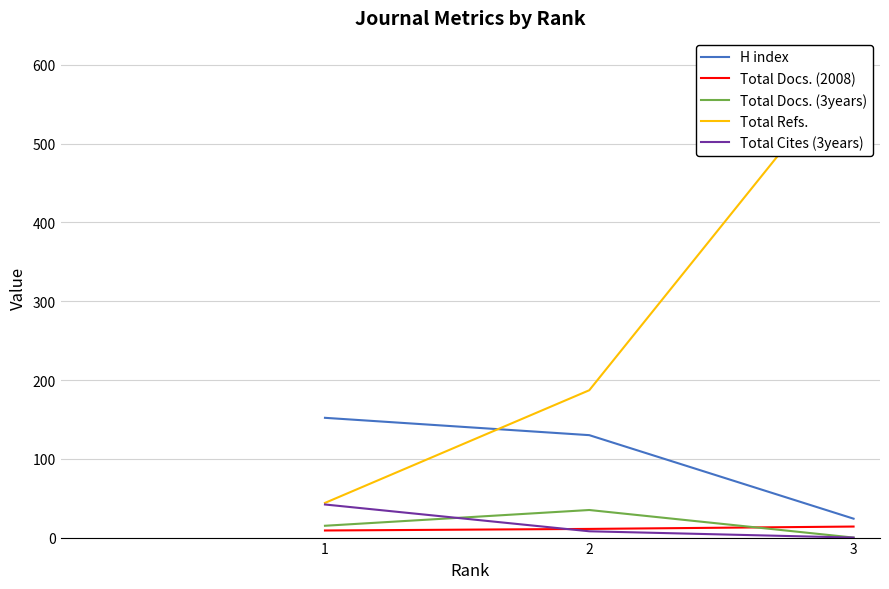

Reading left to right, extract all data points from this chart.

H index: 152	130	24
Total Docs. (2008): 9	11	14
Total Docs. (3years): 15	35	0
Total Refs.: 44	187	604
Total Cites (3years): 42	8	0